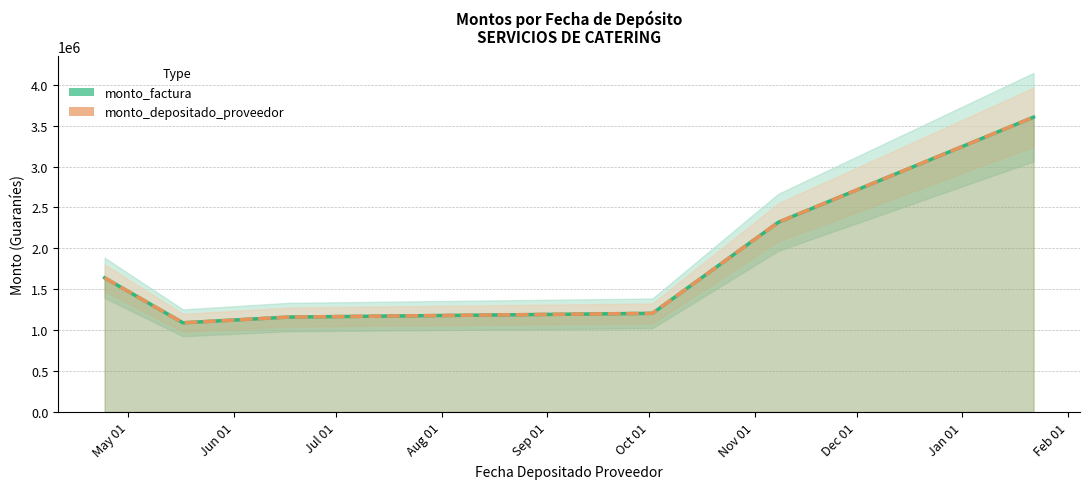

The value of monto_factura at 2013-06-17 is 386415. True or false?

False